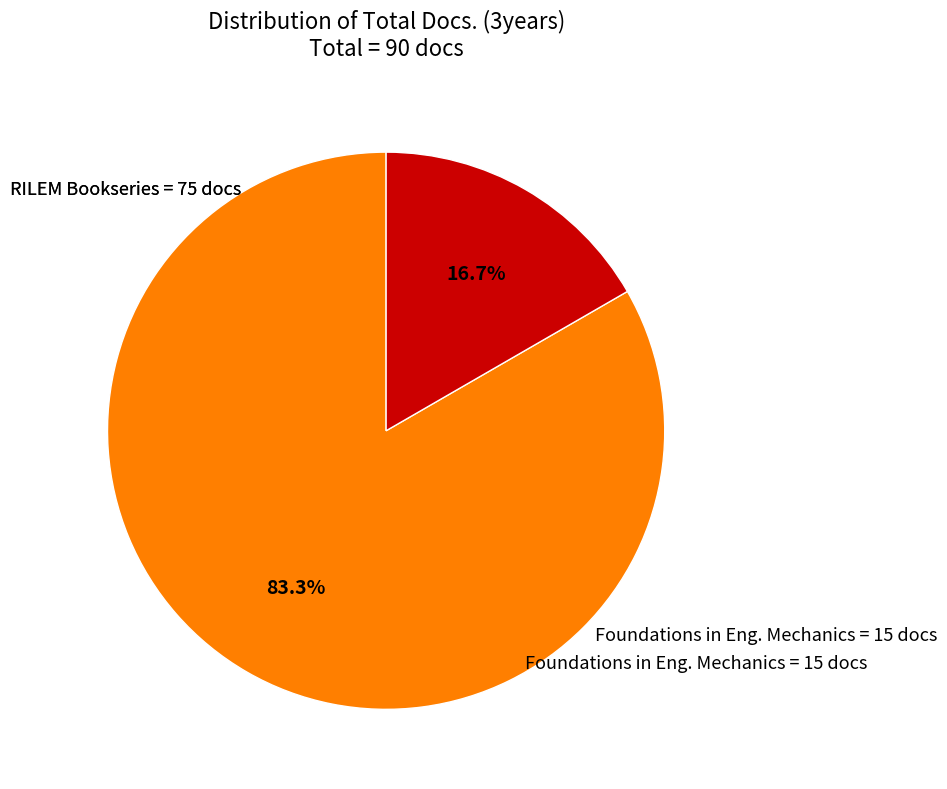

Count the number of slices in the pie.

2